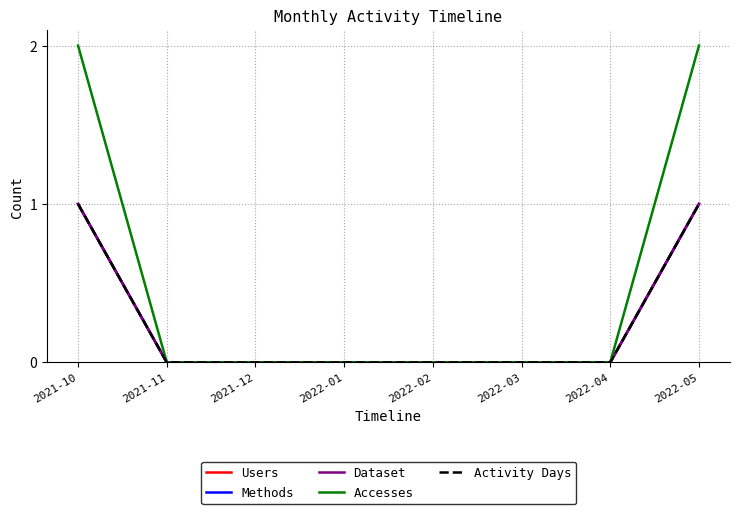

Is this an area chart (filled region under the line)?

No